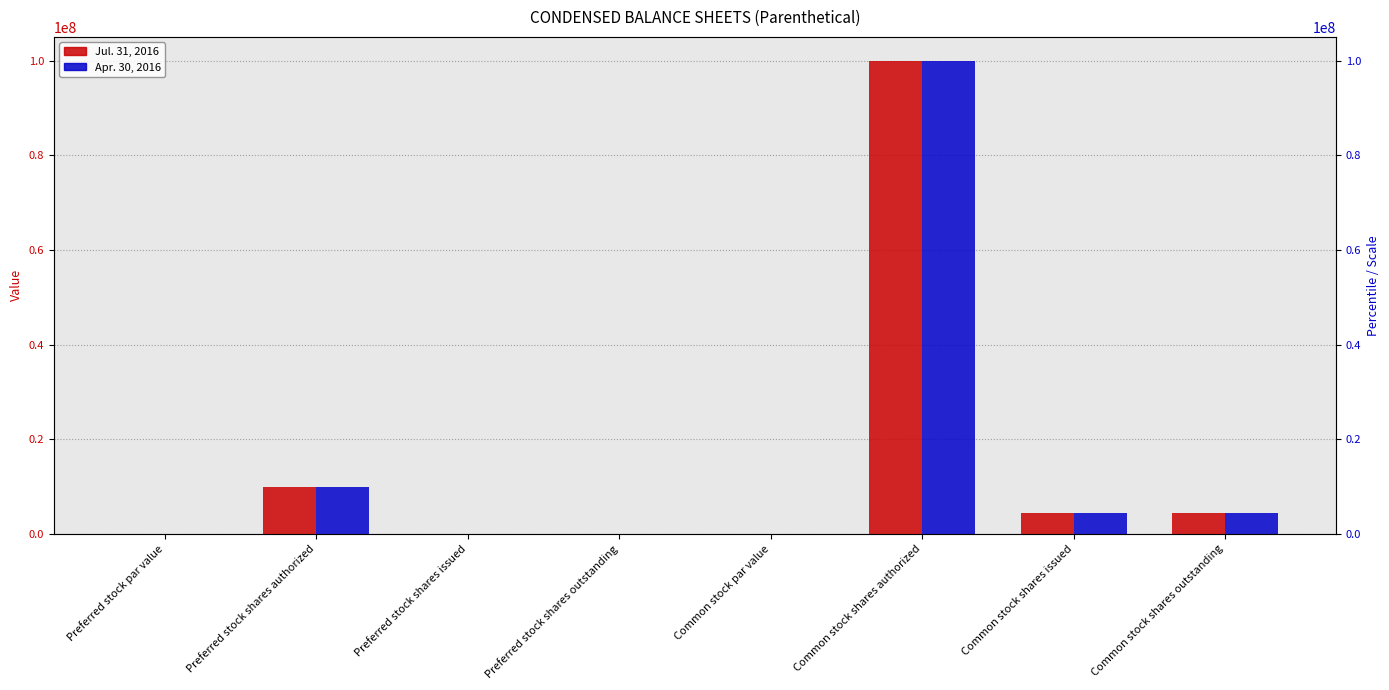

Count the number of data series in this chart.

2